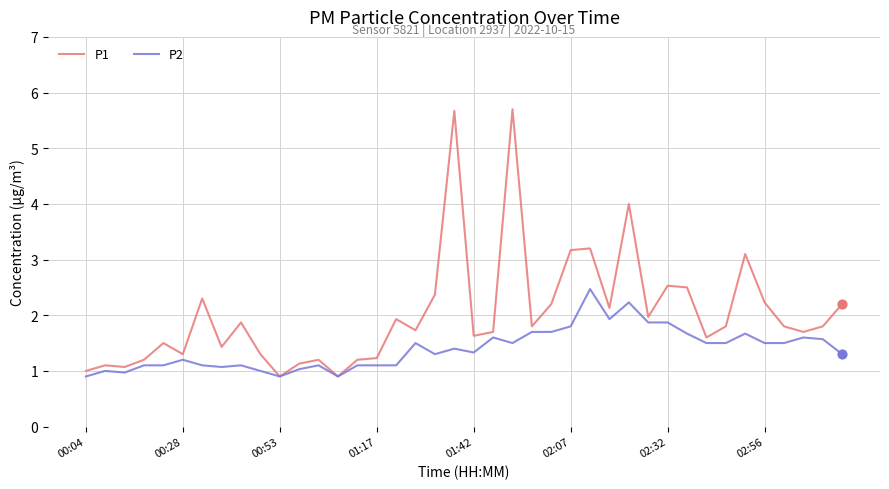

Which series has the largest total across all categories?

P1